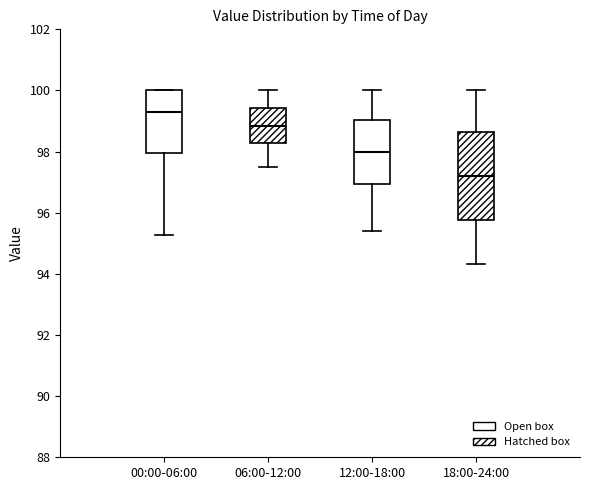

Reading left to right, read every box against the y-axis: the position of its median line, the range the box covers, and the ends of its whiskers. The values are not printed on the chart, so give them approximately, as read against the axis.

00:00-06:00: median 99.2, box 98.0 to 100.0, whiskers 95.2 to 100.0
06:00-12:00: median 98.8, box 98.2 to 99.4, whiskers 97.6 to 100.0
12:00-18:00: median 98.0, box 97.0 to 99.0, whiskers 95.4 to 100.0
18:00-24:00: median 97.2, box 95.8 to 98.6, whiskers 94.4 to 100.0